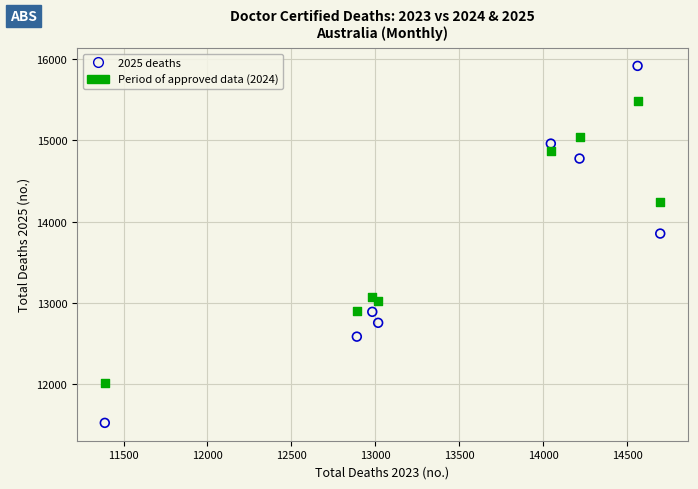

Across all series, what Y value is closest to 13722?

13855